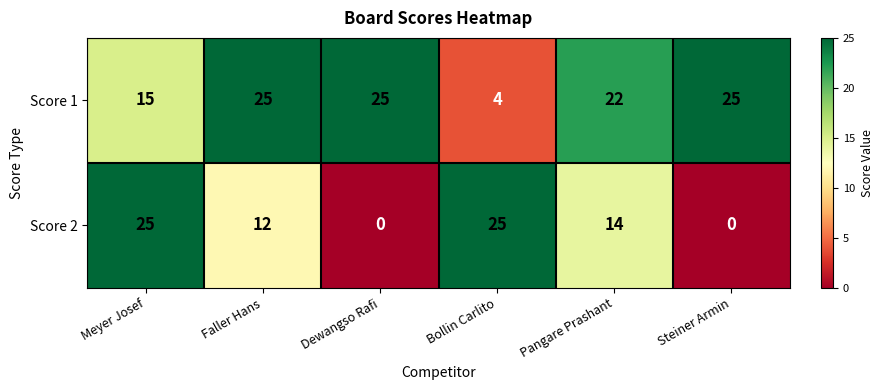

Reading right to left, transcribe all the data shown in this chart.

Score 1: 25	22	4	25	25	15
Score 2: 0	14	25	0	12	25